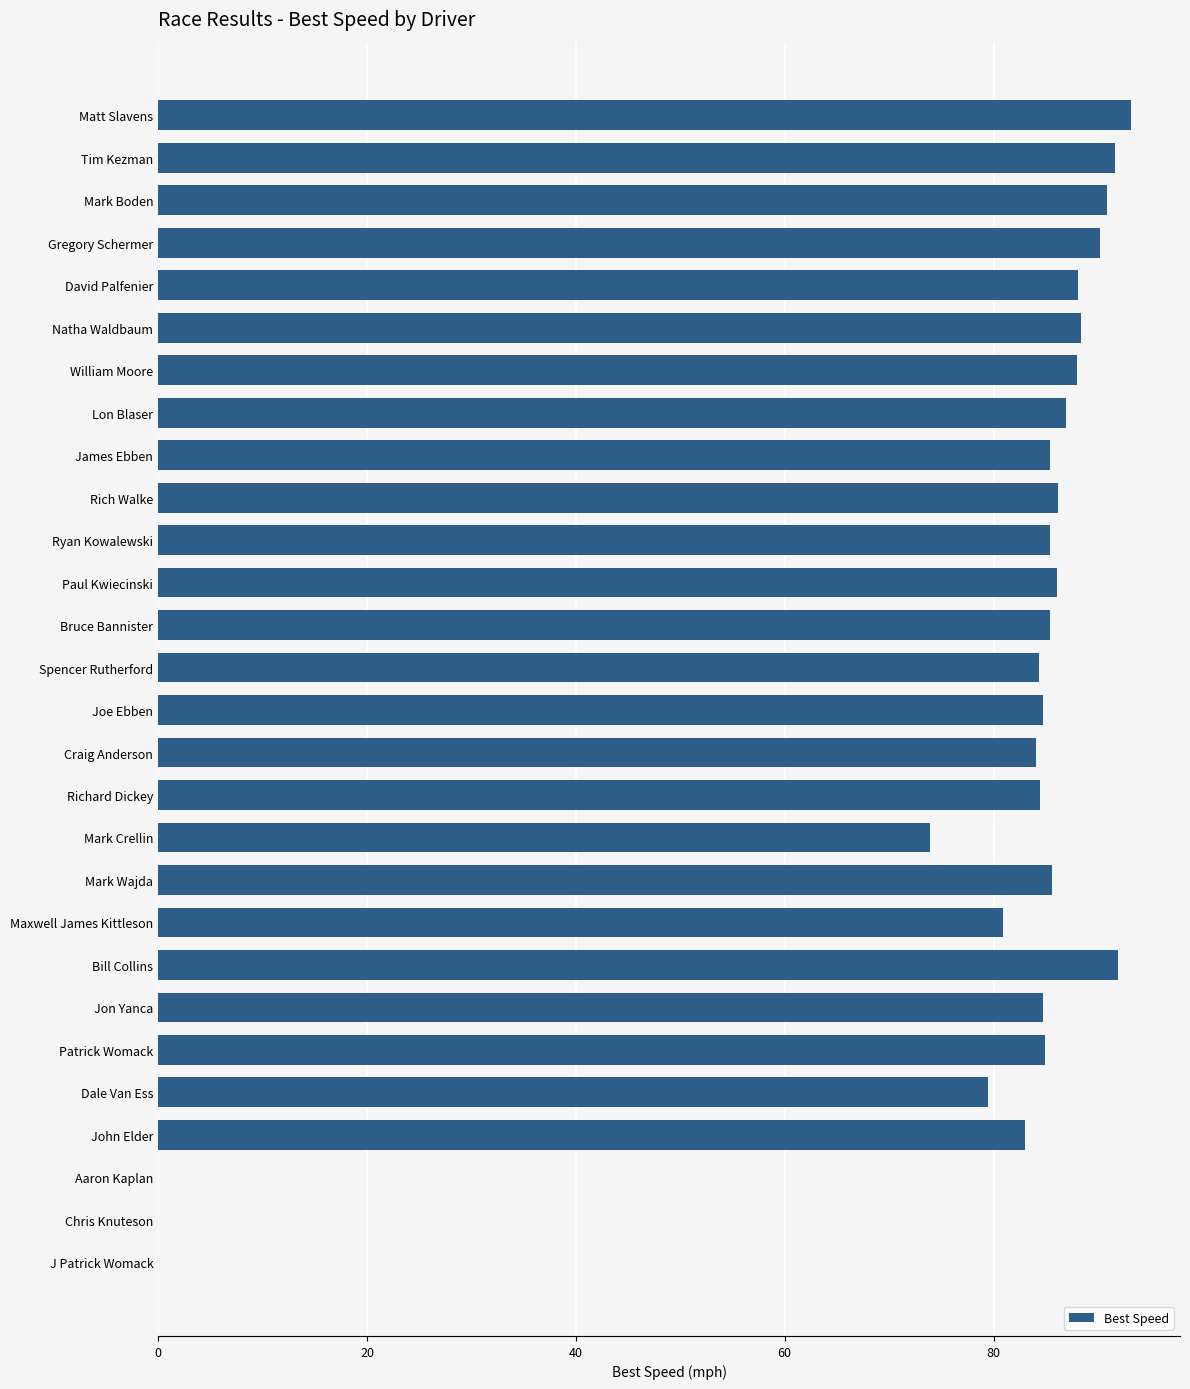

What is the sum of all values?

2147.7